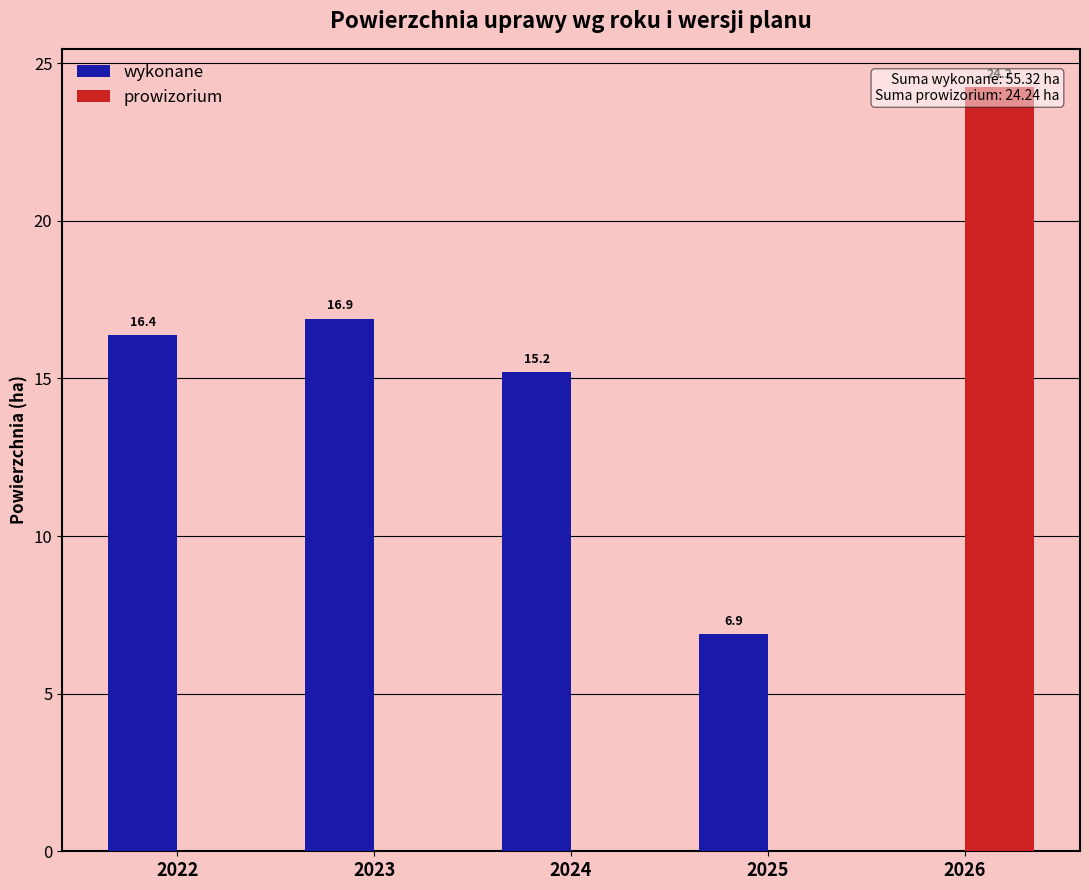

Which series changed the most between 2022 and 2025?

wykonane